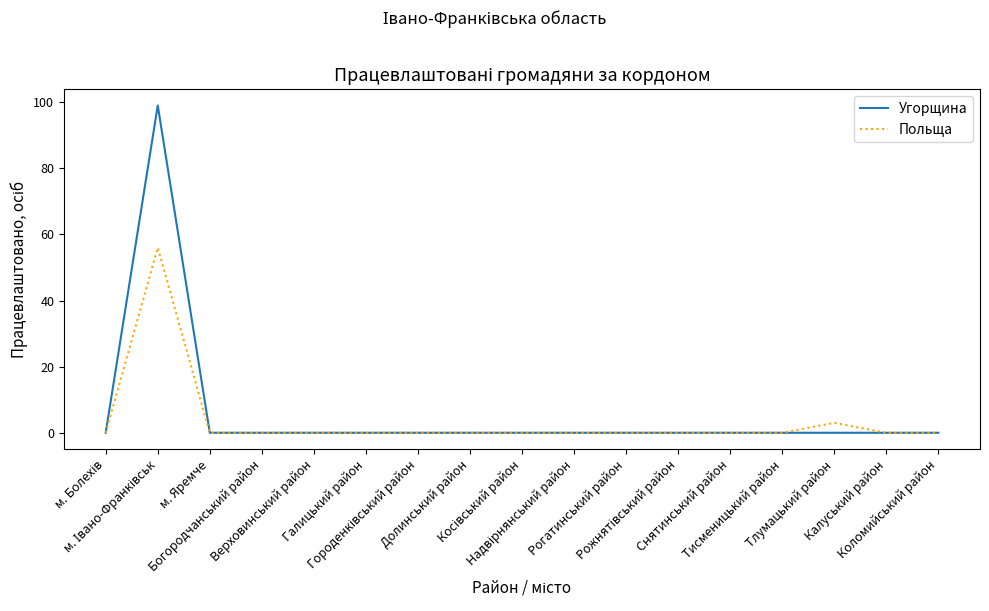

What are all the series names shown in the legend?

Угорщина, Польща